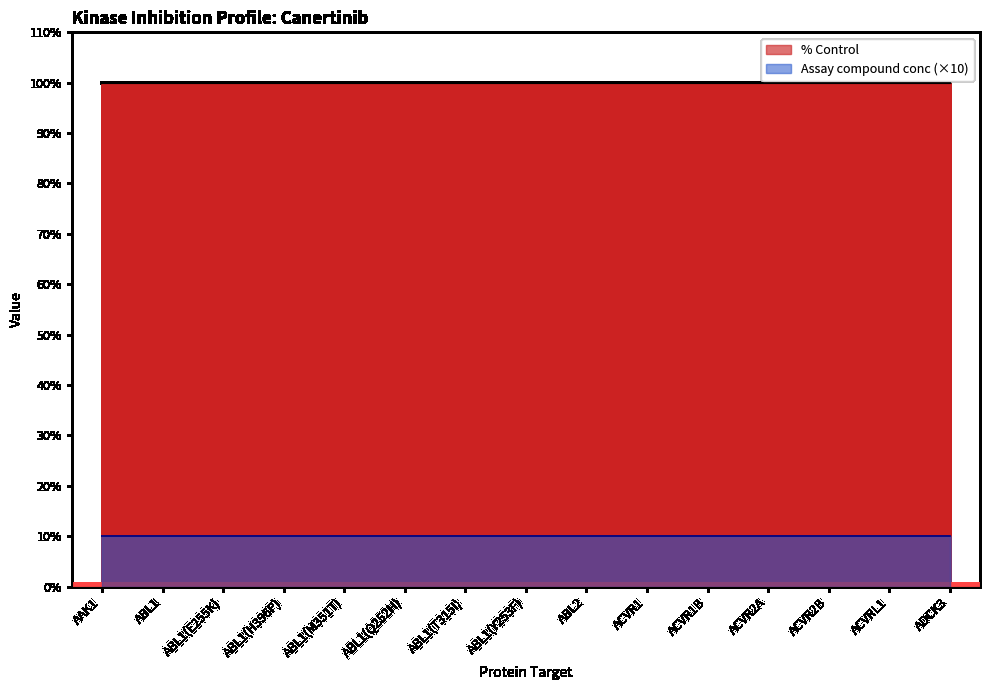

True or false: Assay compound conc has more than 2 interior local peaks.

False